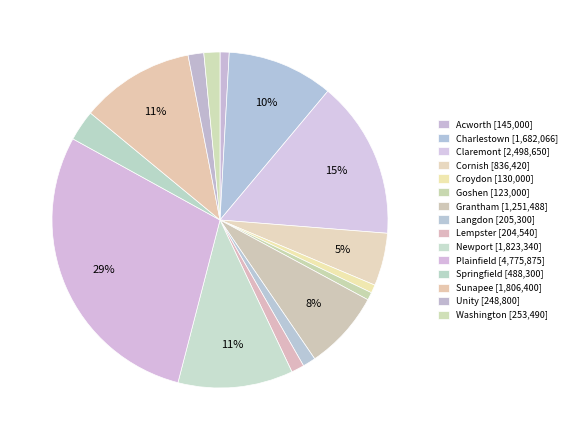

How many segments does this pie chart have?

15